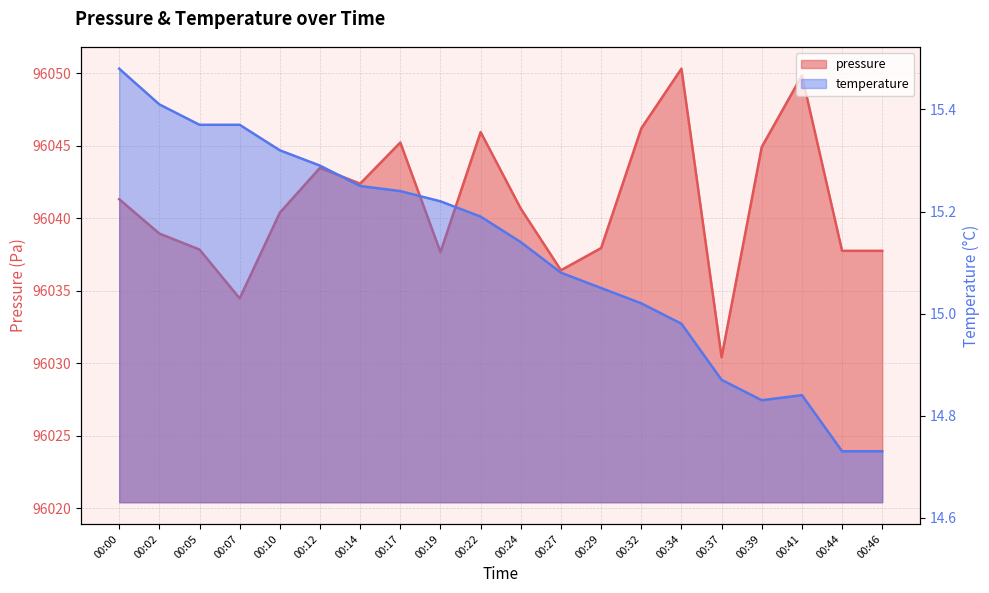

What is the sum of the temperature values at 00:44 and 00:00?

30.2